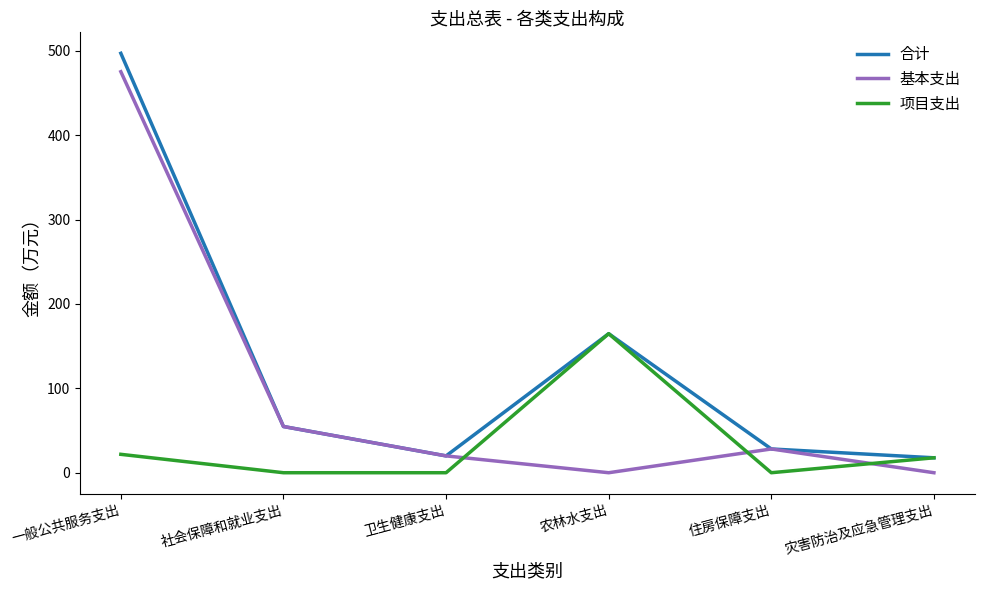

What is the spread (max minus min) of values at 农林水支出?

164.7